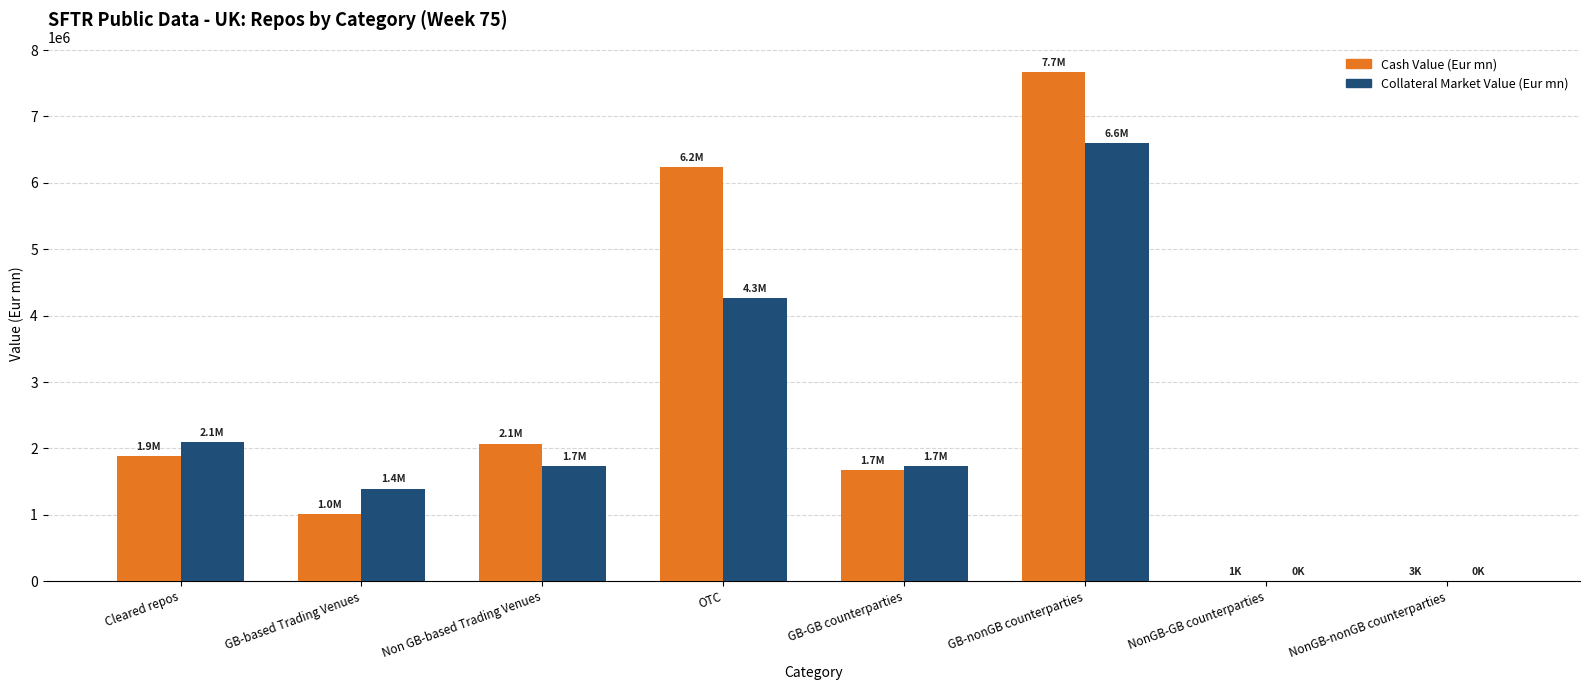

The value of Collateral Market Value (Eur mn) at GB-GB counterparties is 1733795.2. True or false?

True